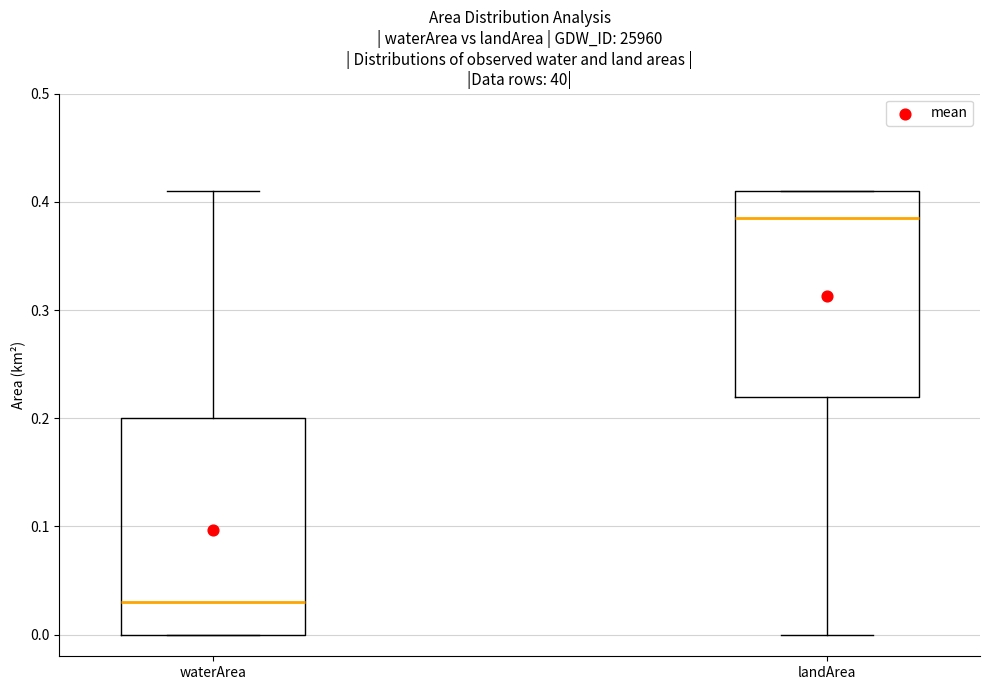

Reading left to right, read every box against the y-axis: the position of its median line, the range the box covers, and the ends of its whiskers. The values are not printed on the chart, so give them approximately, as read against the axis.

waterArea: median 0.03, box 0.00 to 0.20, whiskers 0.00 to 0.41
landArea: median 0.39, box 0.22 to 0.41, whiskers 0.00 to 0.41